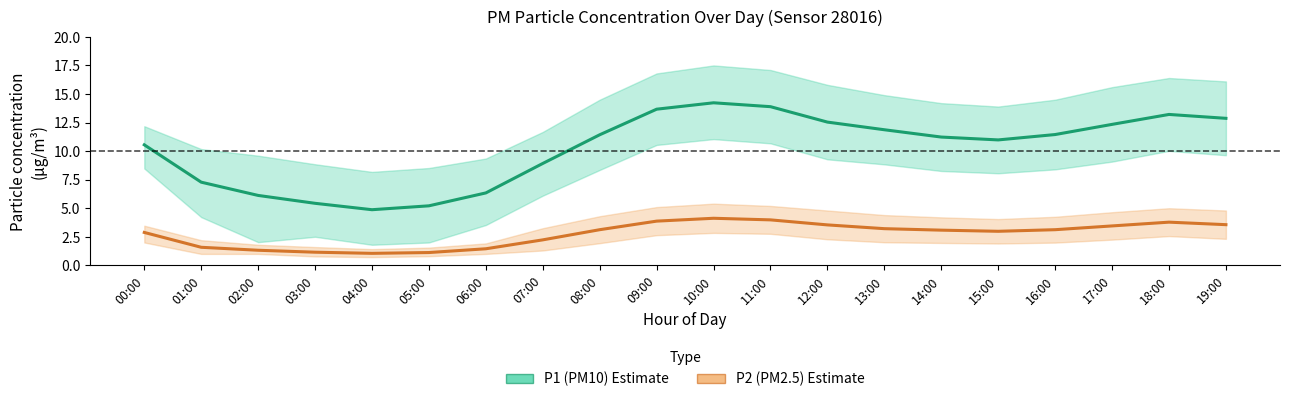

What is the greatest value displayed?

14.2